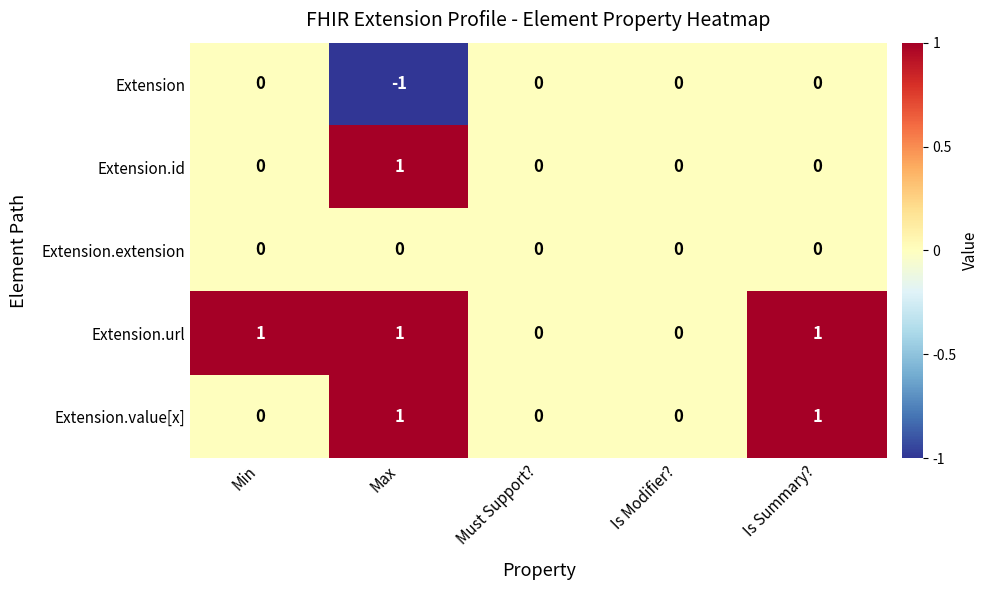

At which category does the chart reach its minimum across all series?

Max